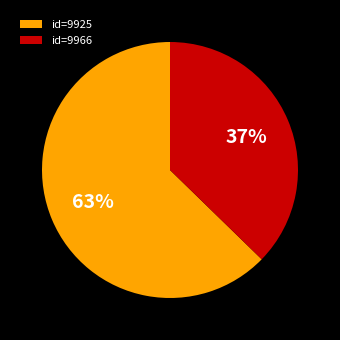

The id=9925 slice represents 72% of the pie. True or false?

False